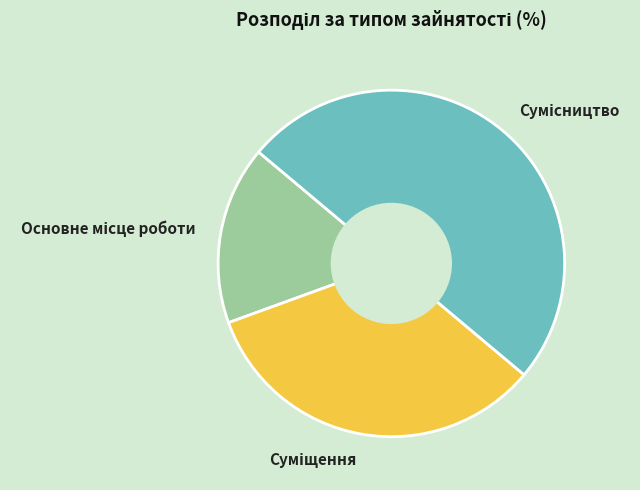

Count the number of slices in the pie.

3